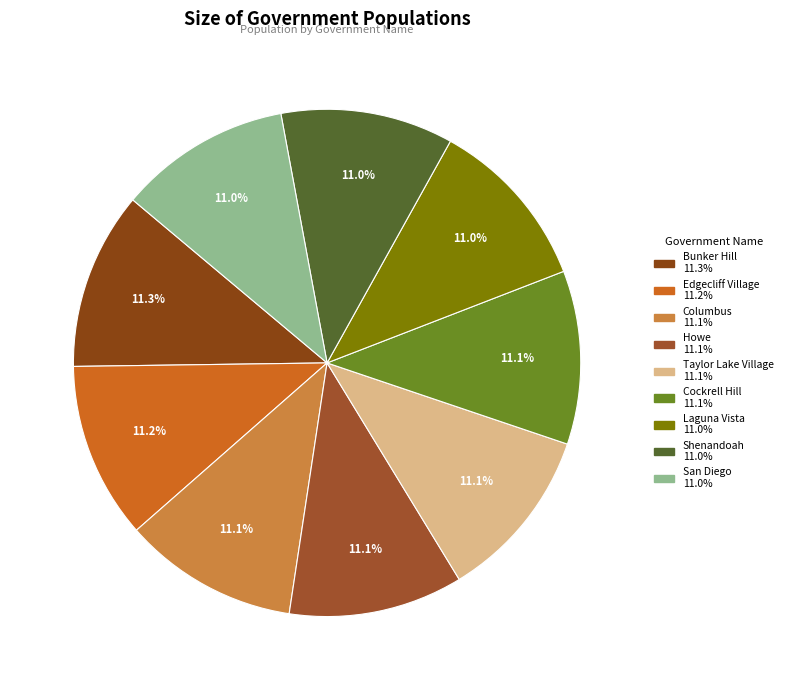

How many slices are in this pie chart?

9